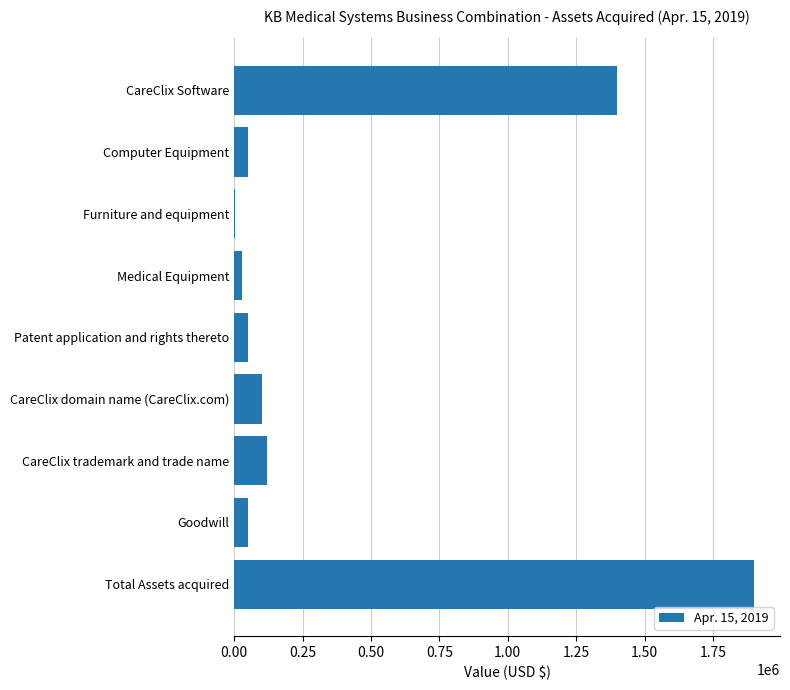

Which has a higher value, CareClix domain name (CareClix.com) or Medical Equipment?

CareClix domain name (CareClix.com)